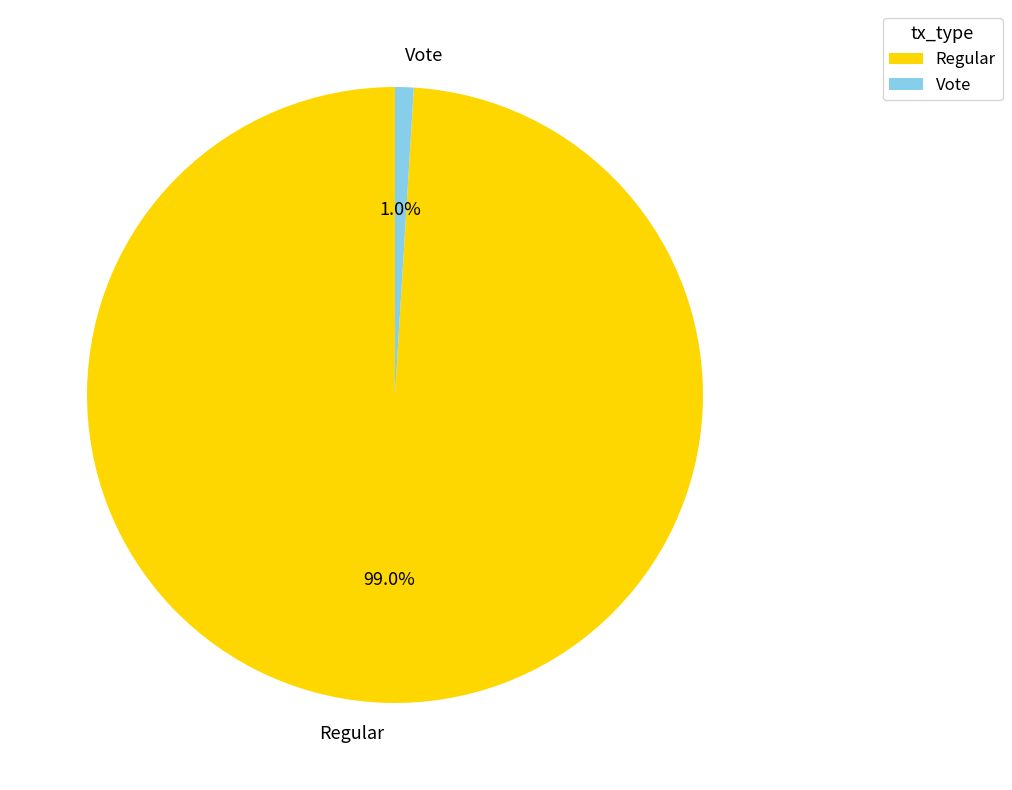

How much of the chart is everything except Vote?

99.0%